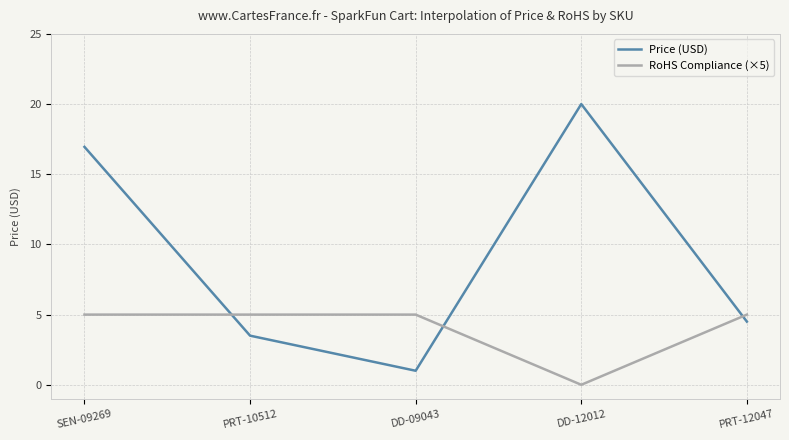

After their last crossing, which series has the higher values: RoHS Compliance (×5) or Price (USD)?

RoHS Compliance (×5)